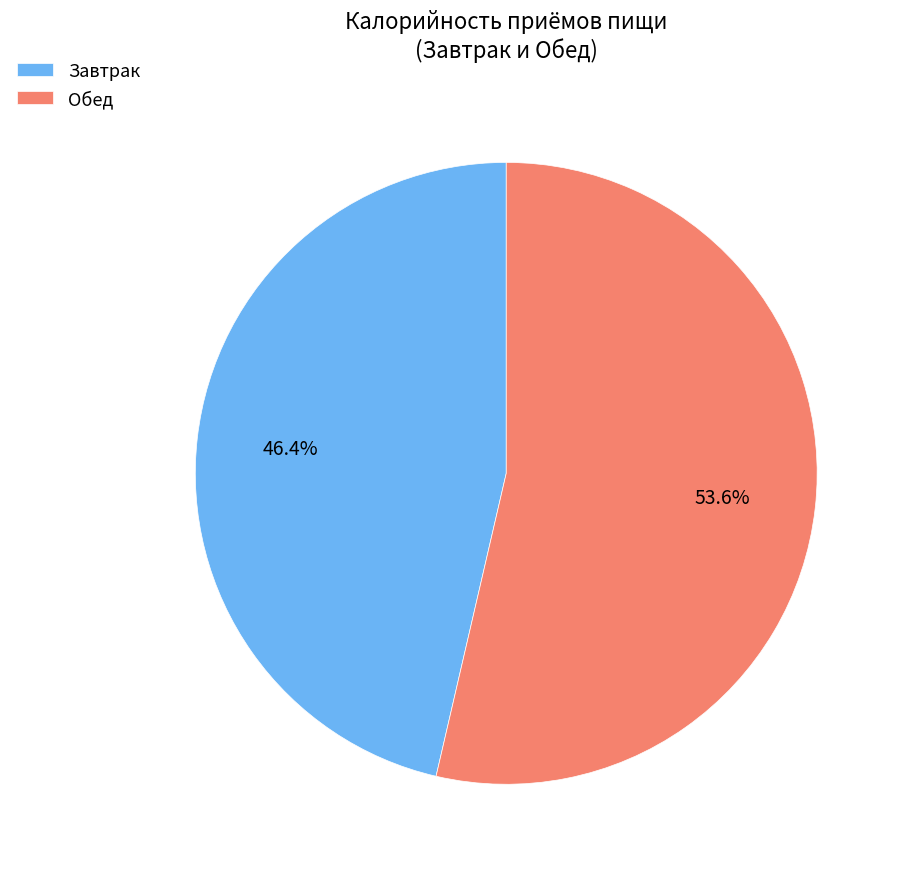

Do Завтрак and Обед together represent more than half of the pie?

Yes